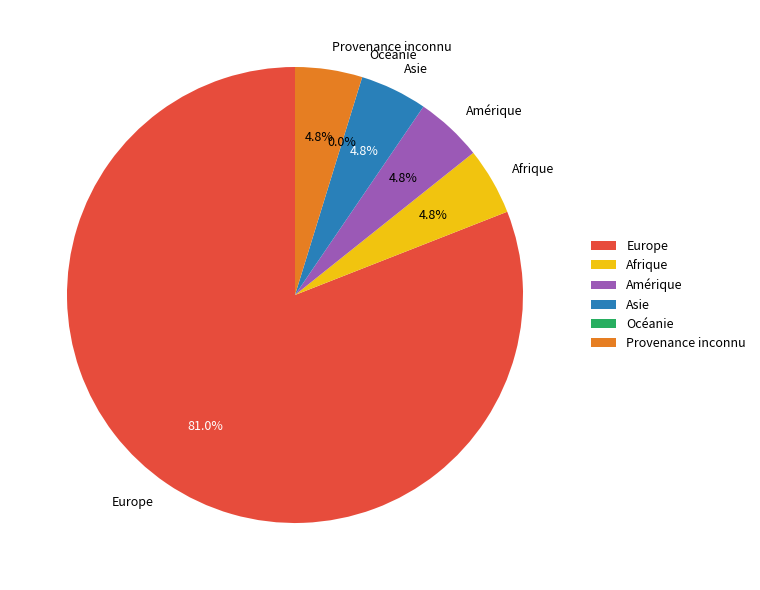

To the nearest percent, what is the difference between the largest and smallest slice percentages?

81%